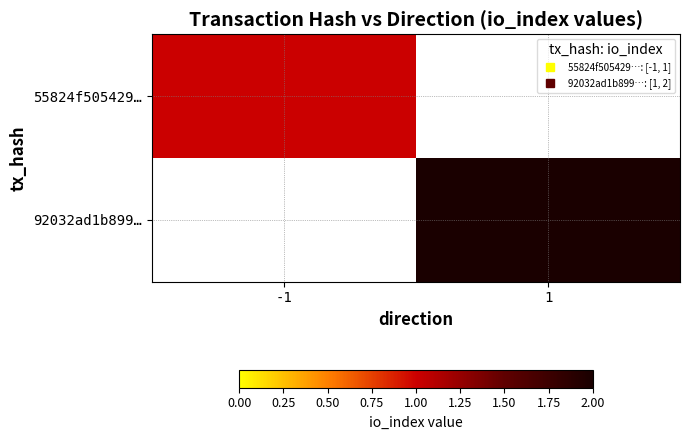

At which label is 55824f505429… closest to 1?

-1